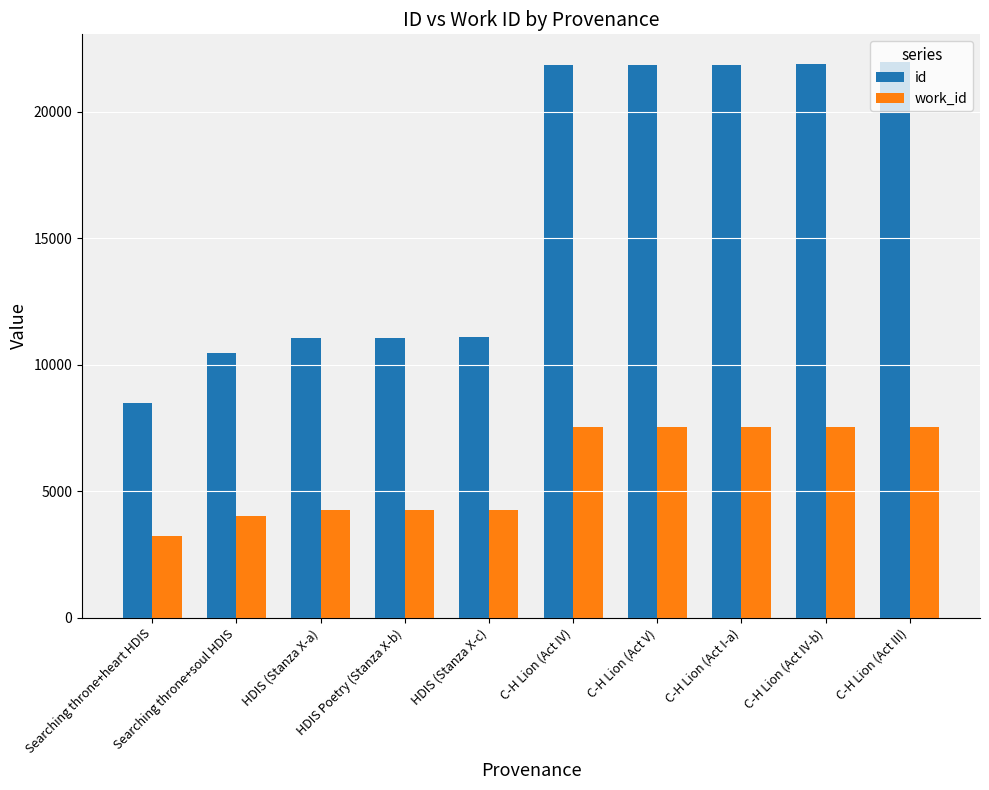

What are all the series names shown in the legend?

id, work_id